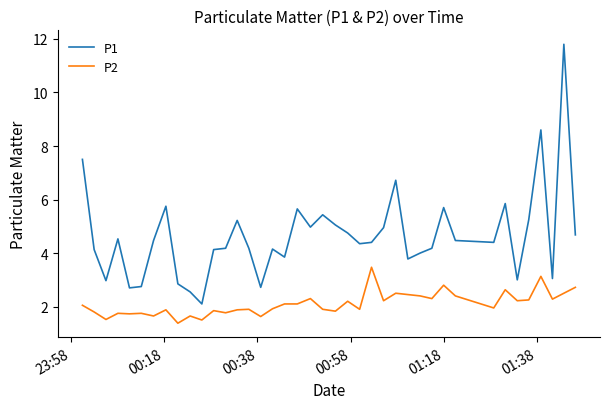

Which series has the widest spread of values?

P1